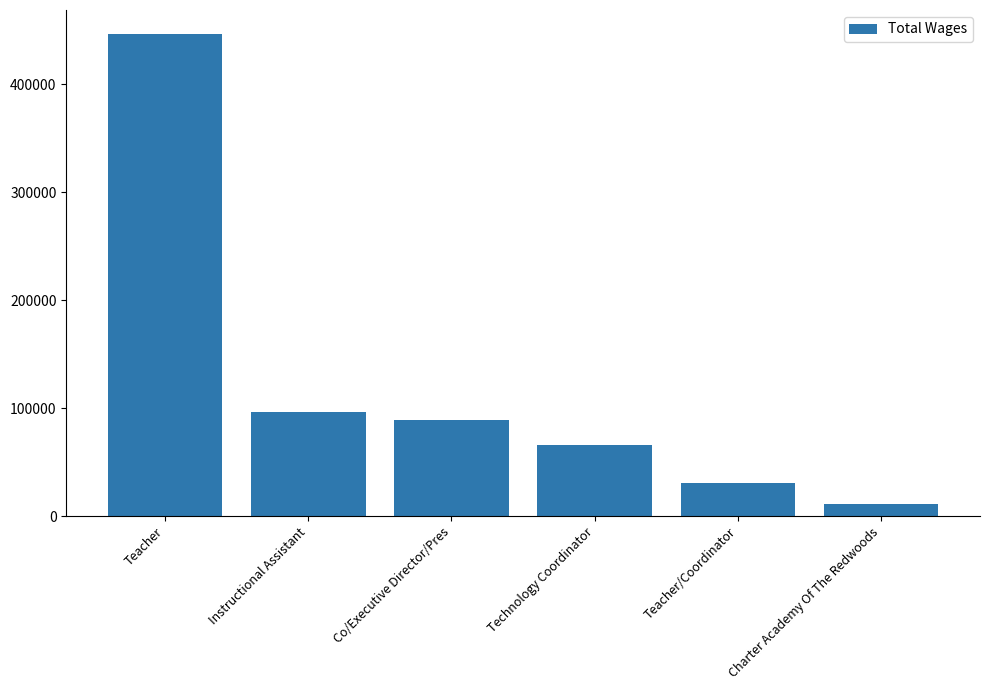

How many values are below 88931?

3